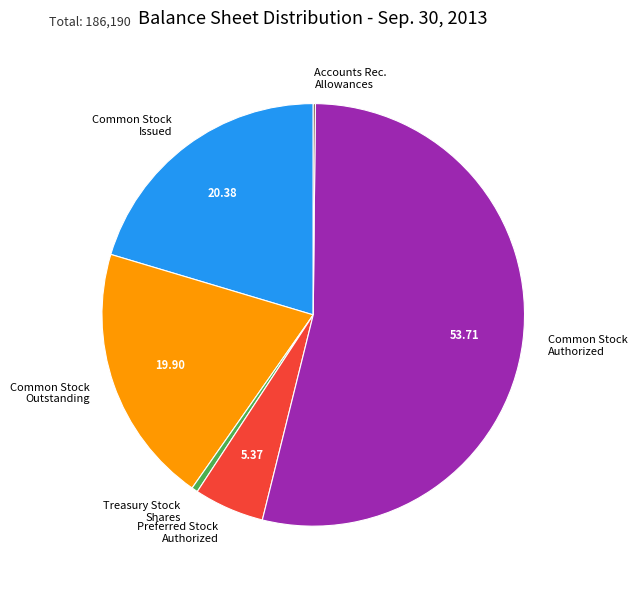

Do Treasury Stock Shares and Preferred Stock Authorized together represent more than half of the pie?

No